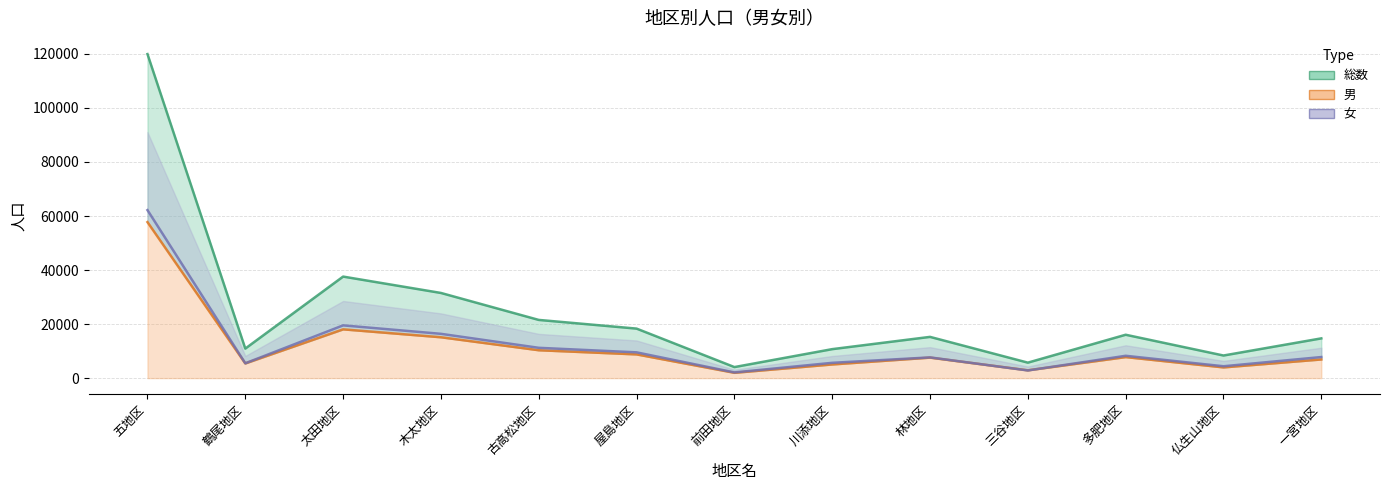

Where is the first local maximum for 男?

太田地区